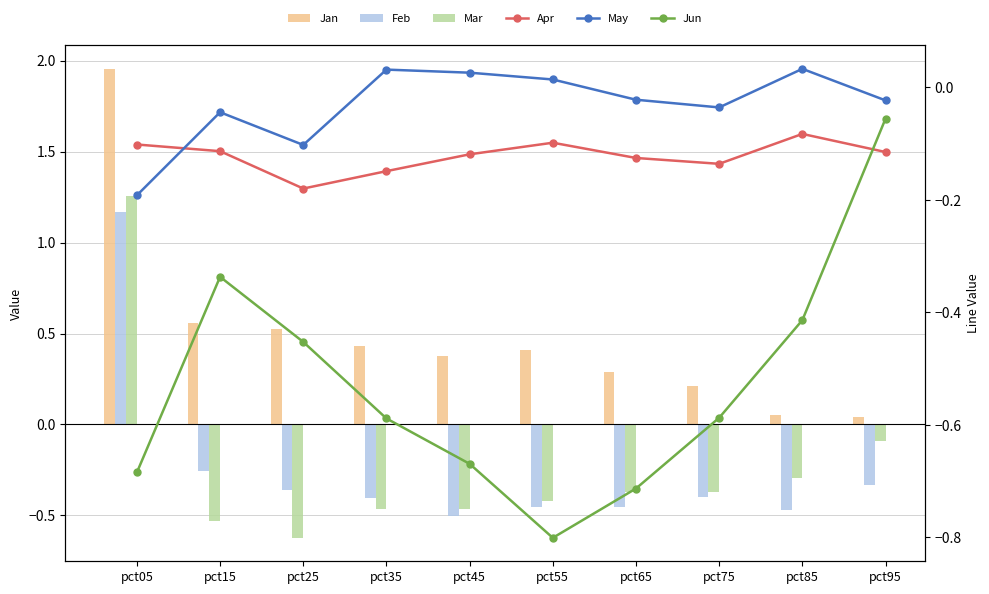

Reading left to right, what are all the values shown in this chart?

Jan: 2.0	0.6	0.5	0.4	0.4	0.4	0.3	0.2	0.1	0.0
Feb: 1.2	-0.3	-0.4	-0.4	-0.5	-0.5	-0.5	-0.4	-0.5	-0.3
Mar: 1.3	-0.5	-0.6	-0.5	-0.5	-0.4	-0.4	-0.4	-0.3	-0.1
Apr: -0.1	-0.1	-0.2	-0.1	-0.1	-0.1	-0.1	-0.1	-0.1	-0.1
May: -0.2	-0.0	-0.1	0.0	0.0	0.0	-0.0	-0.0	0.0	-0.0
Jun: -0.7	-0.3	-0.5	-0.6	-0.7	-0.8	-0.7	-0.6	-0.4	-0.1